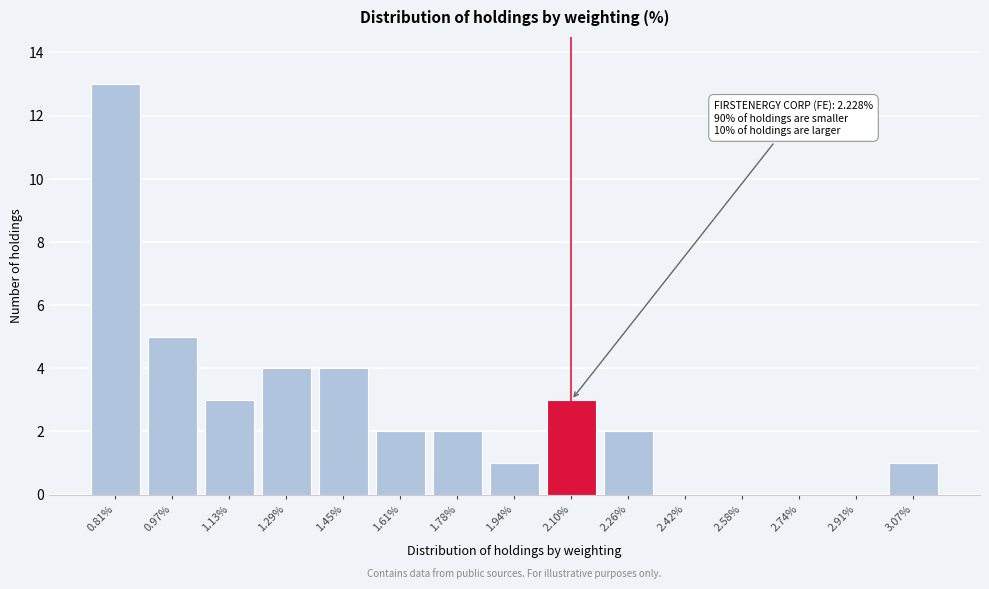

Reading right to left, list all the values displayed in this chart.

3.07%=1	2.91%=0	2.74%=0	2.58%=0	2.42%=0	2.26%=2	2.10%=3	1.94%=1	1.78%=2	1.61%=2	1.45%=4	1.29%=4	1.13%=3	0.97%=5	0.81%=13